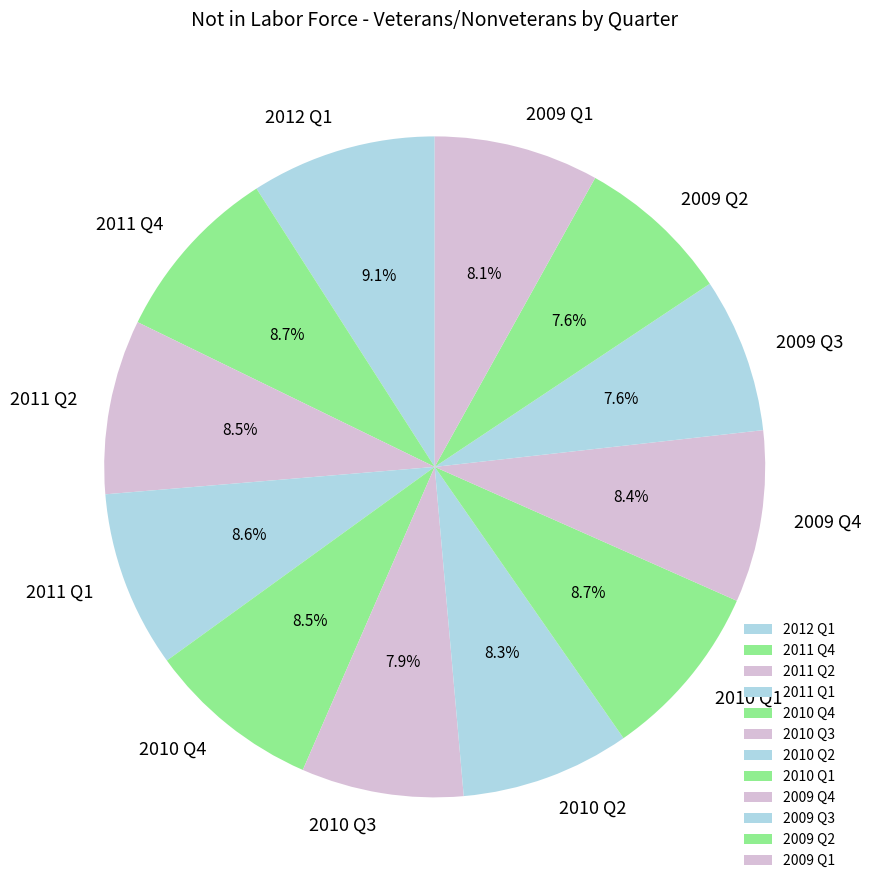

Is it true that 2009 Q2 is 8% of the pie?

True